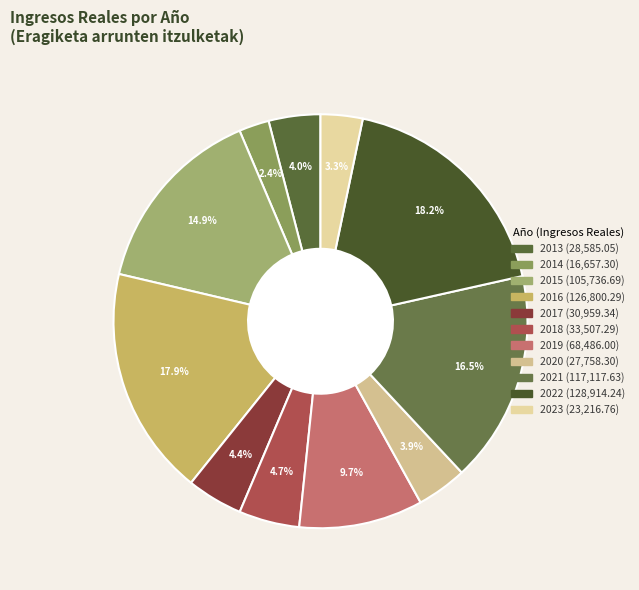

Rank the categories by value from highest to lowest.

2022, 2016, 2021, 2015, 2019, 2018, 2017, 2013, 2020, 2023, 2014